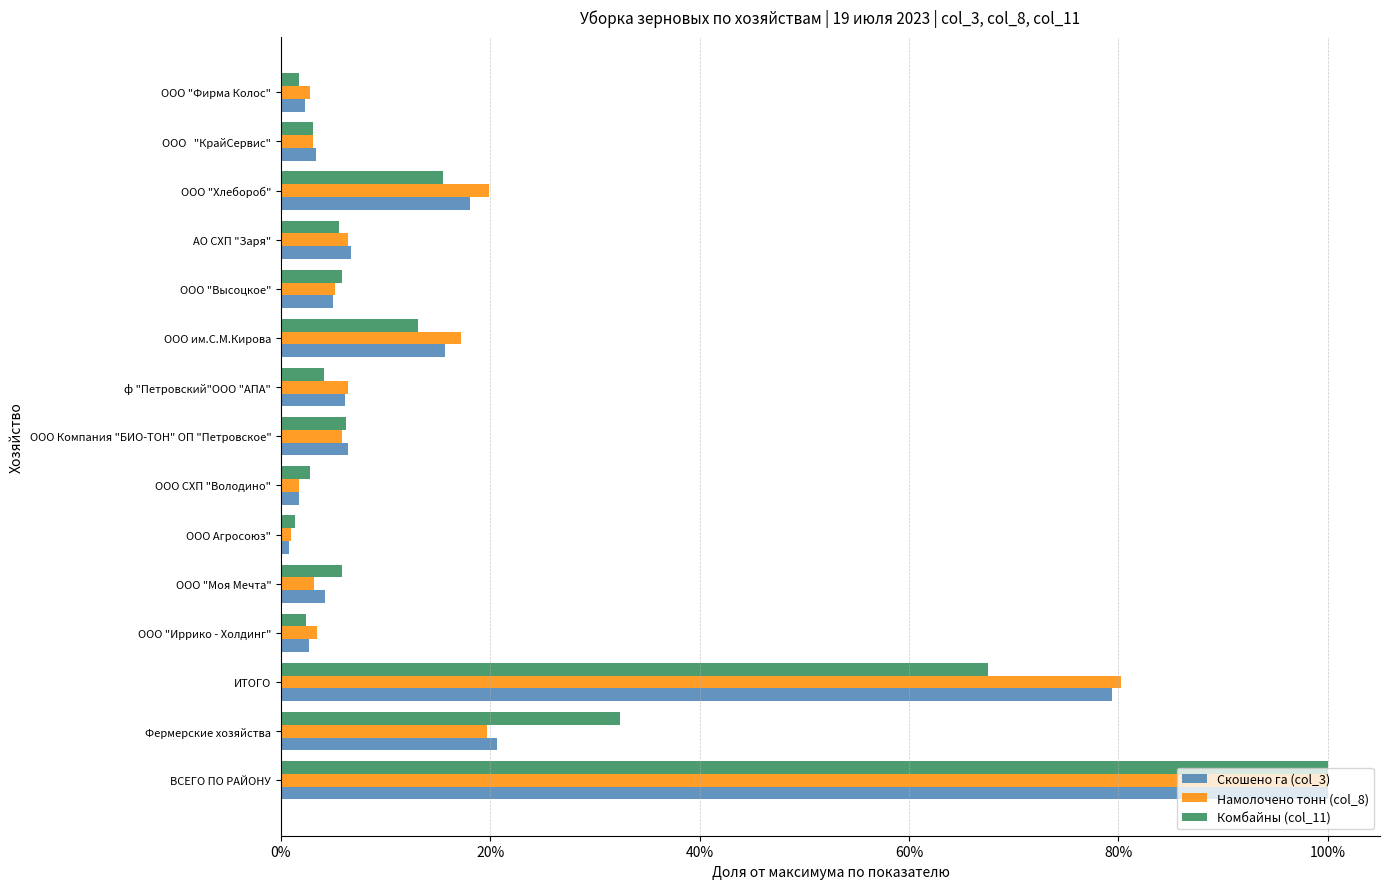

Which label corresponds to the smallest value in the chart?

ООО Агросоюз"